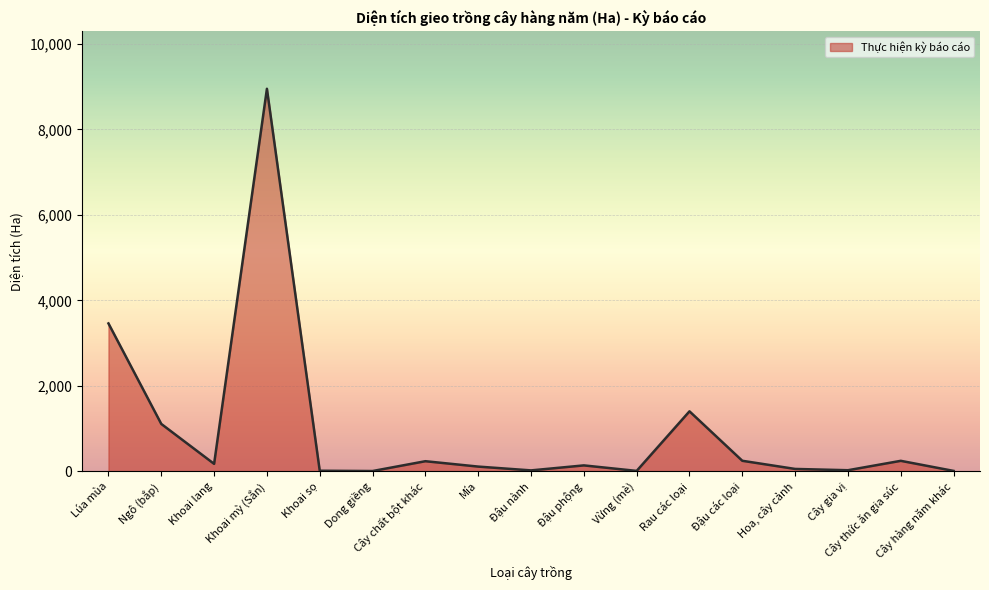

What is the smallest value displayed?

3